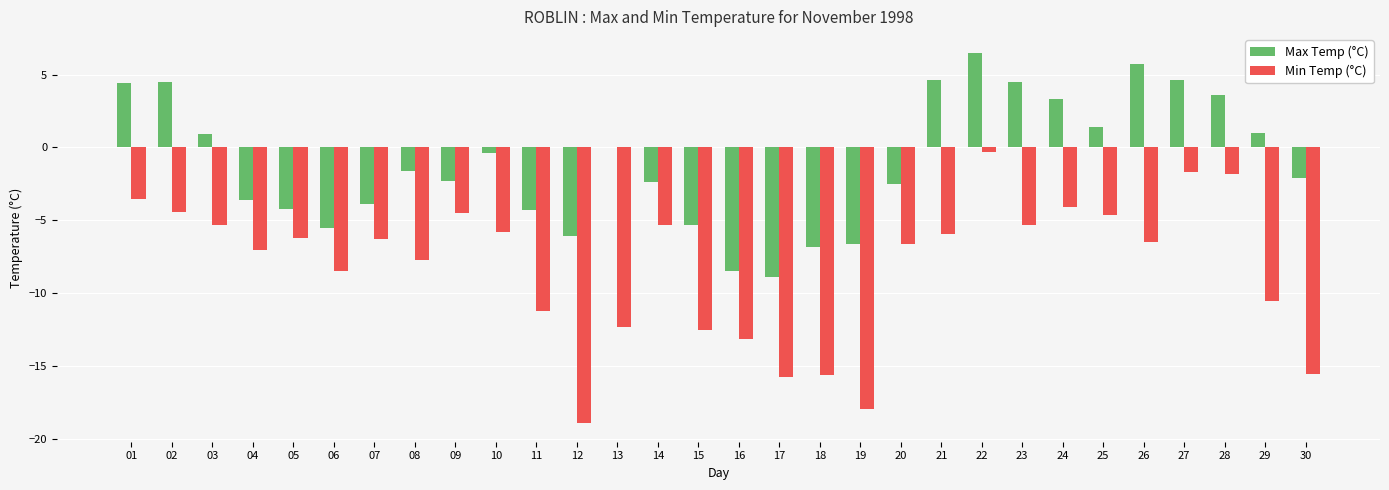

Is it true that Min Temp (°C) equals -4.1 at 24?

True